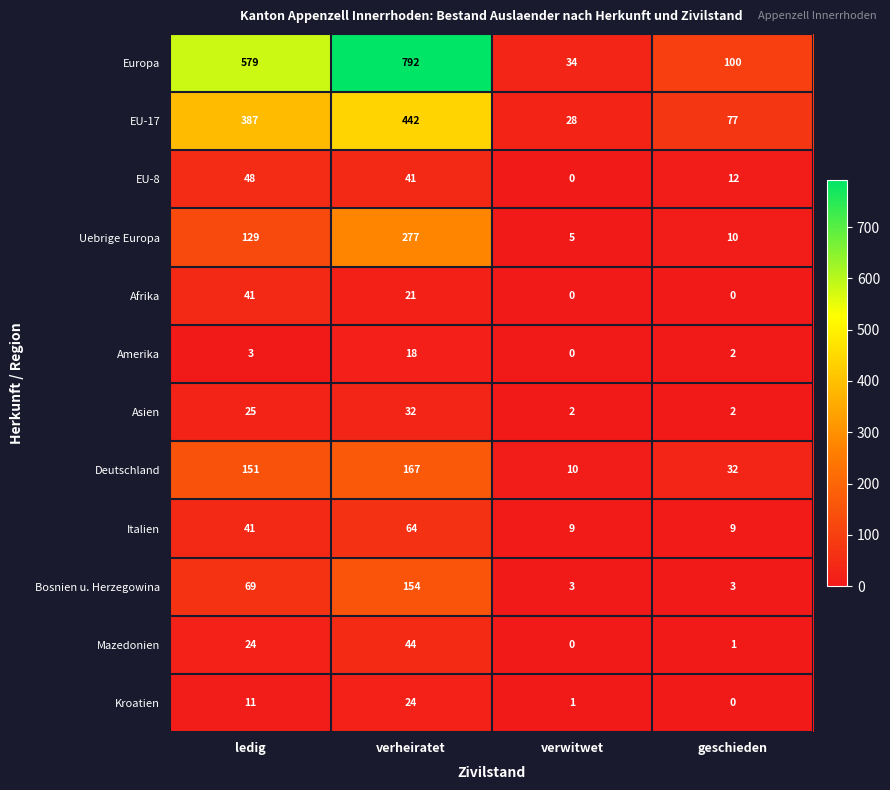

At which category is the sum across all series the highest?

verheiratet